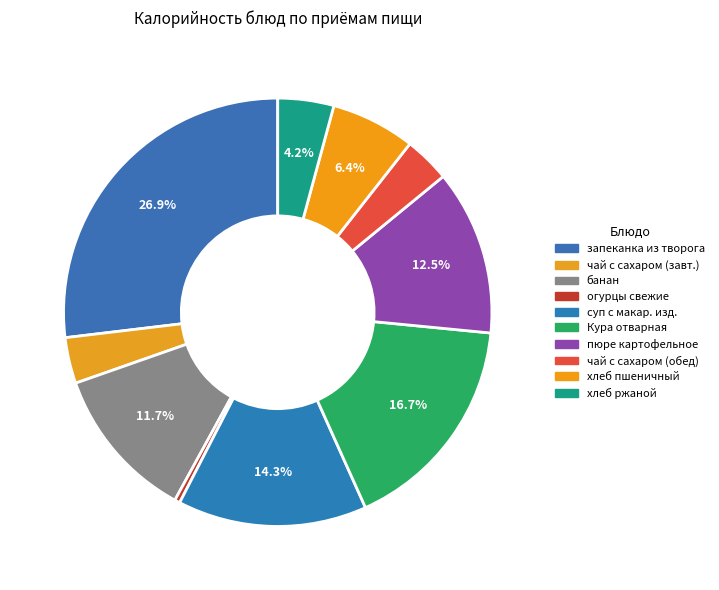

Count the number of slices in the pie.

10